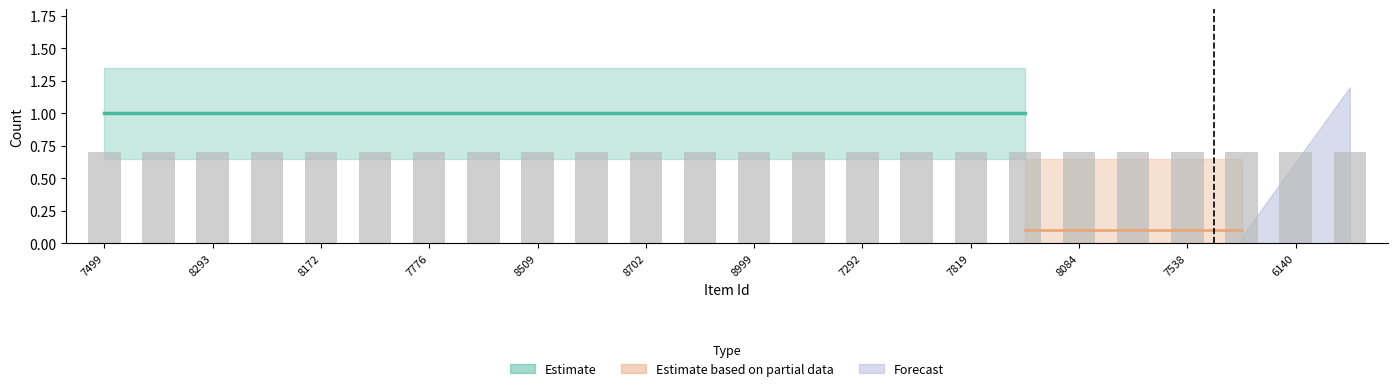

Are the bars horizontal?

No